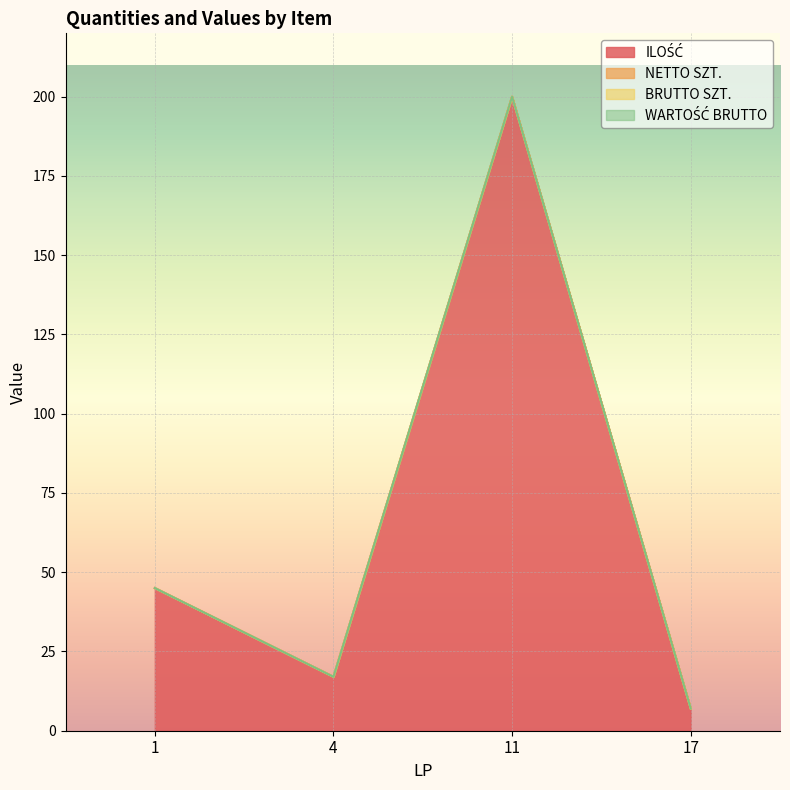

True or false: BRUTTO SZT. and NETTO SZT. cross at least once.

False